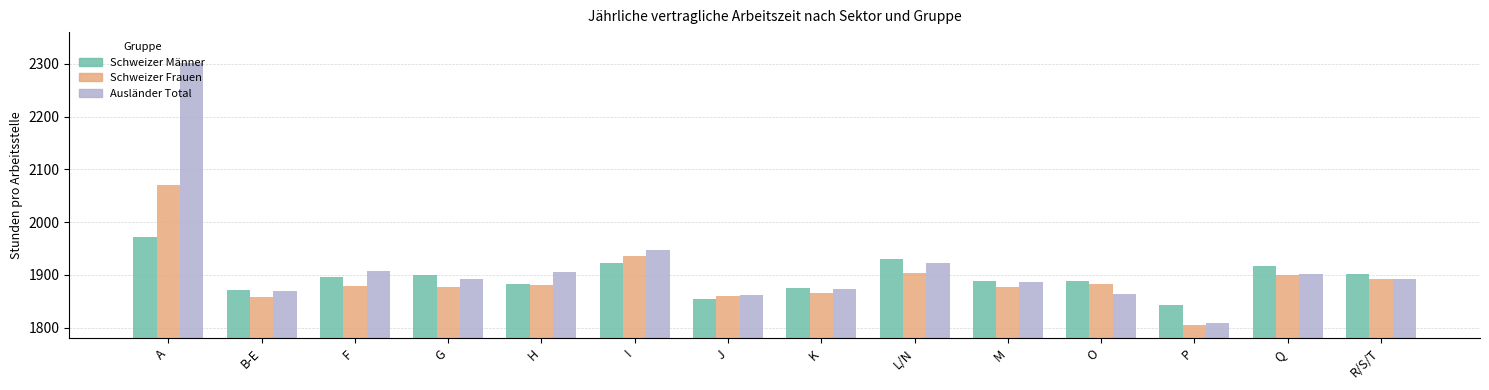

True or false: Schweizer Frauen has a value of 3264.4 at A.

False